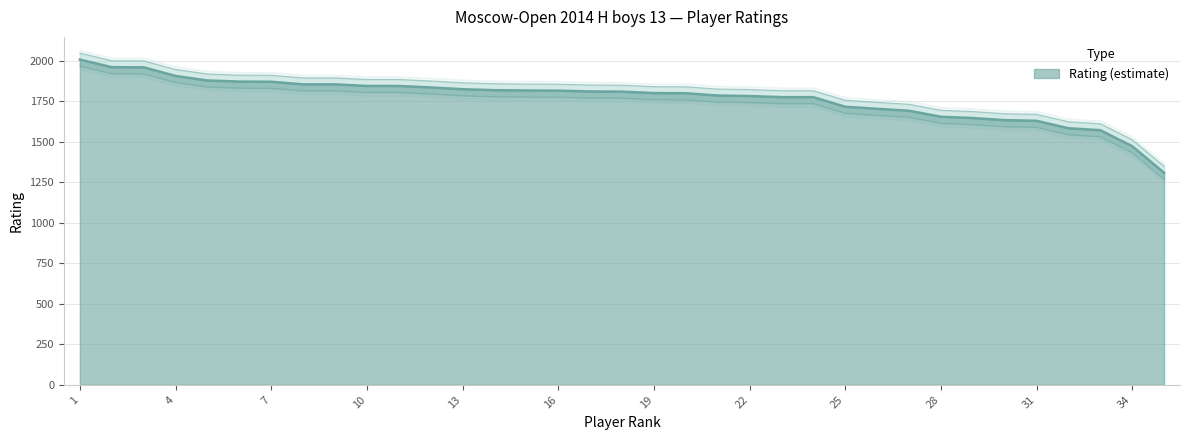

What is the value of the 35th point from the left?

1309